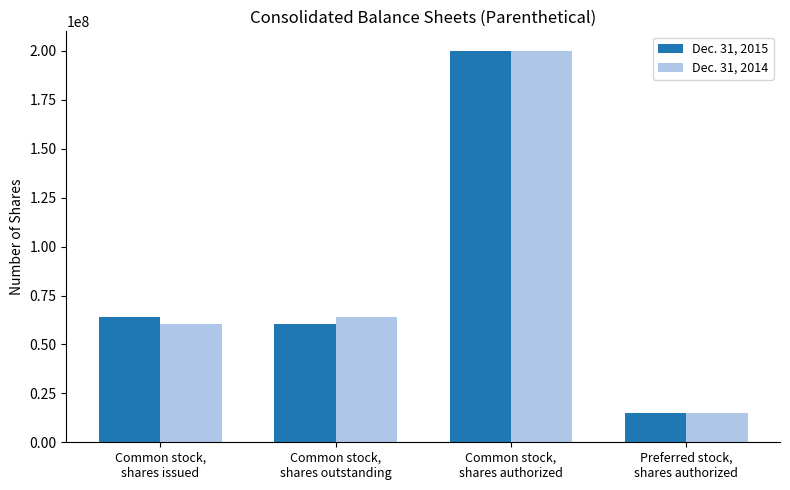

Reading right to left, list all the values displayed in this chart.

Dec. 31, 2015: Preferred stock,
shares authorized=15000000	Common stock,
shares authorized=200000000	Common stock,
shares outstanding=60600000	Common stock,
shares issued=63859000
Dec. 31, 2014: Preferred stock,
shares authorized=15000000	Common stock,
shares authorized=200000000	Common stock,
shares outstanding=63859000	Common stock,
shares issued=60600000